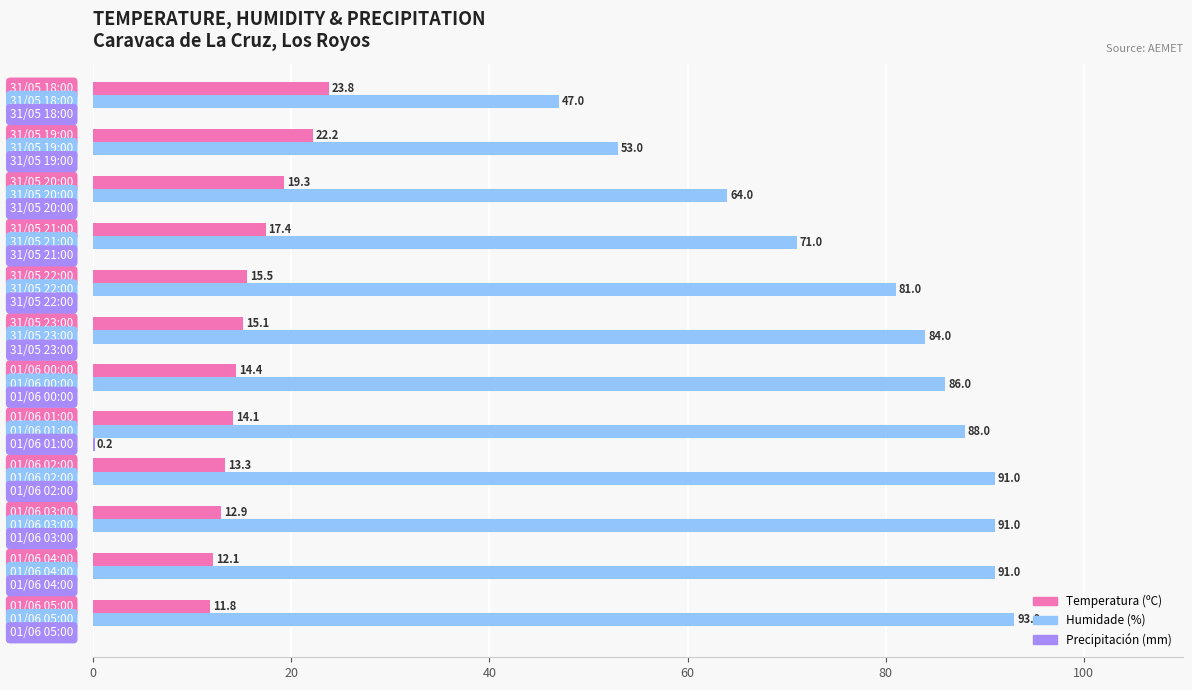

What is the highest value of the Temperatura (ºC) series?

23.8